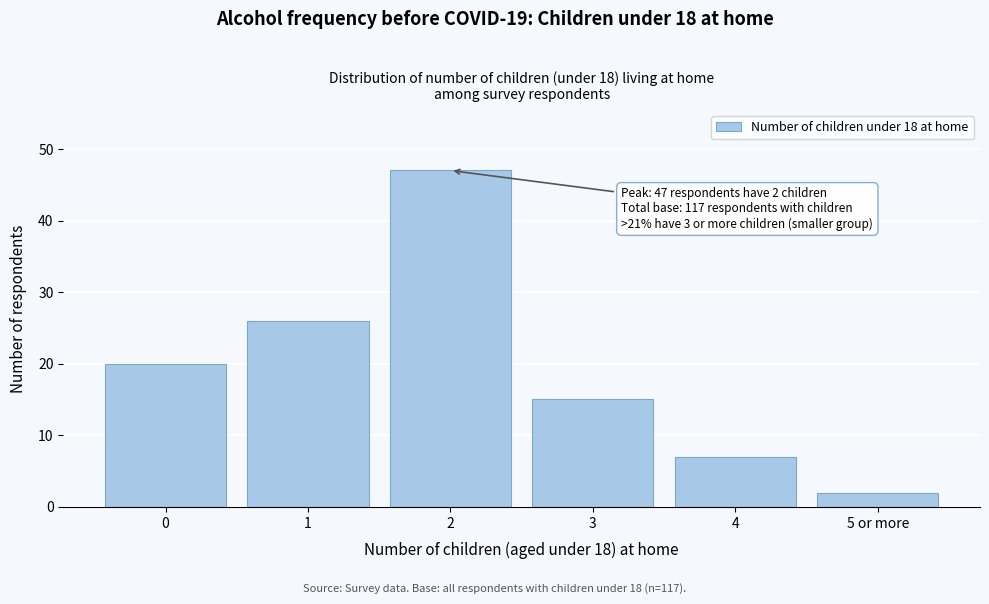

Reading left to right, list all the values displayed in this chart.

20	26	47	15	7	2